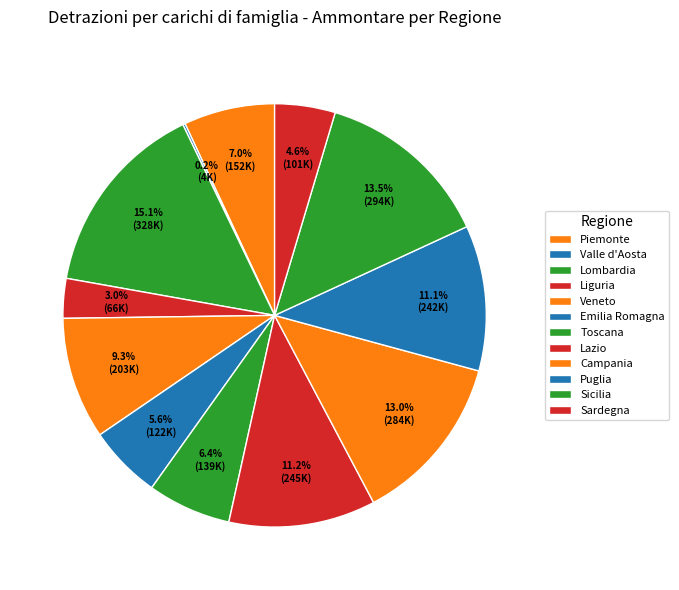

Which has a higher value, Lombardia or Puglia?

Lombardia